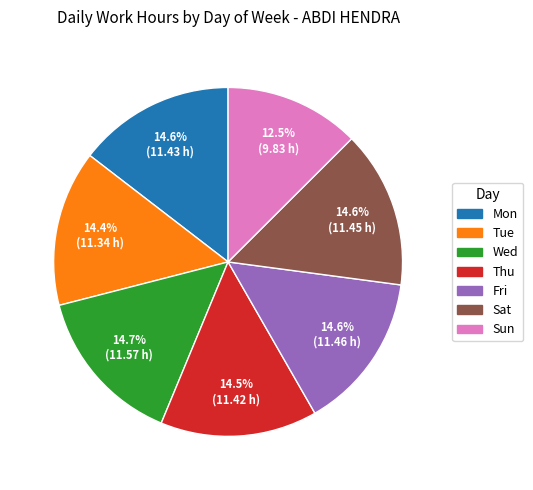

Which slice is the smallest?

Sun